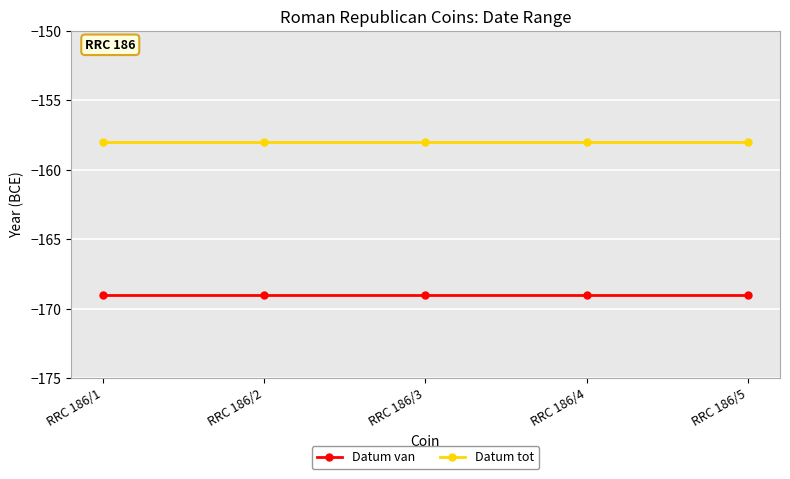

What is the approximate value of Datum tot at RRC 186/4?

-158